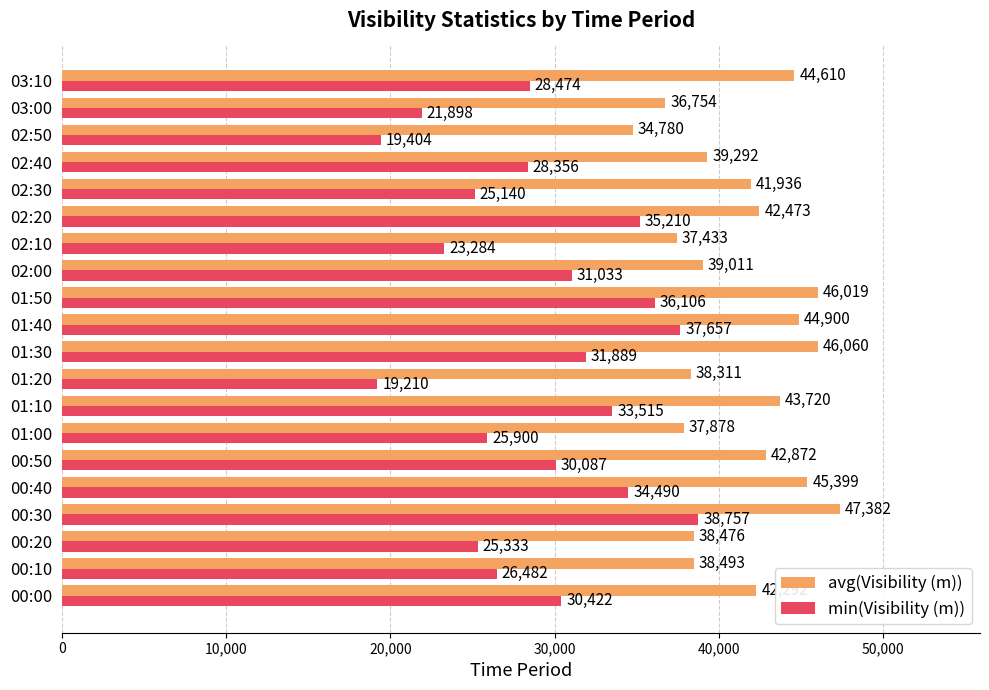

Which series has the largest total across all categories?

avg(Visibility (m))